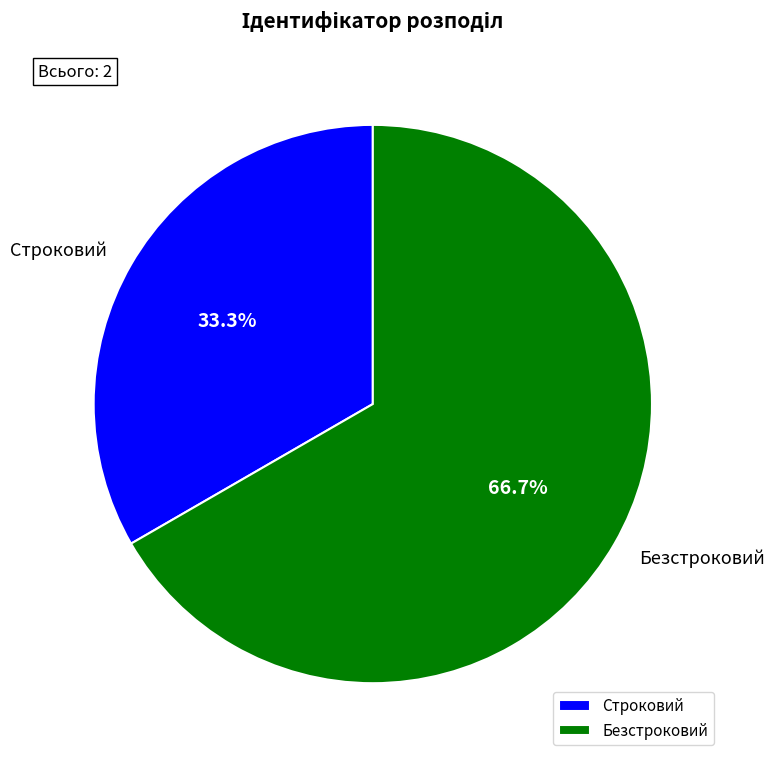

To the nearest percent, what is the difference between the largest and smallest slice percentages?

33%